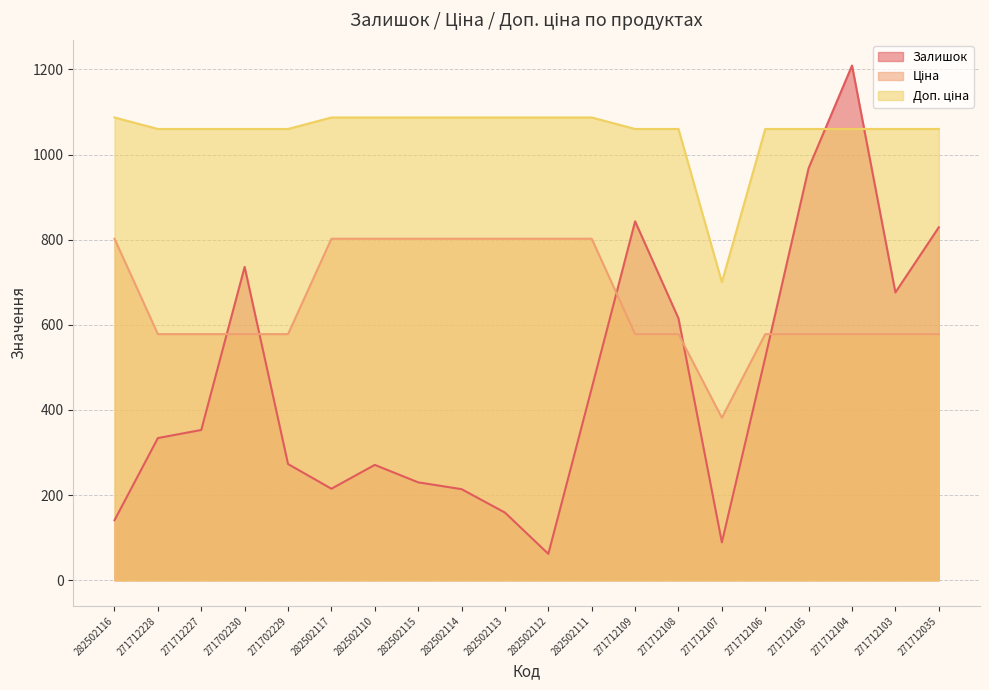

Which series has the widest spread of values?

Залишок